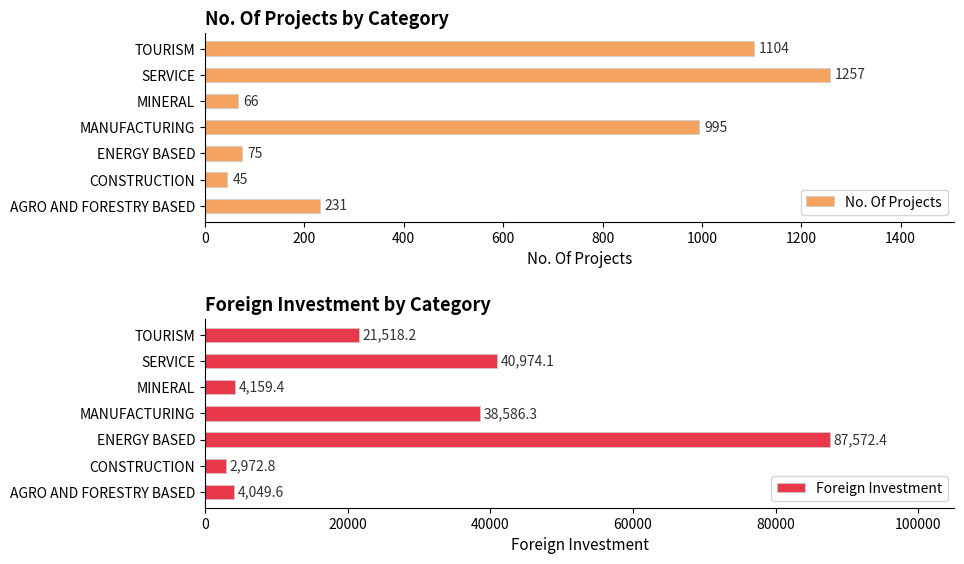

What is the difference between the maximum and minimum values in the No. Of Projects series?

1212